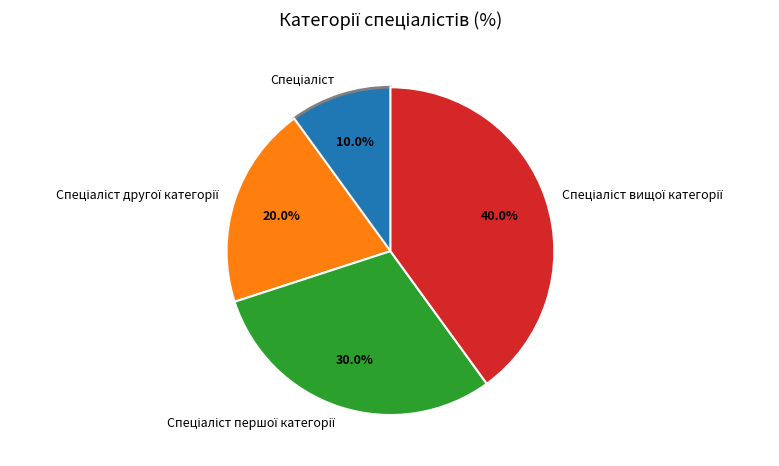

Is there any slice that represents more than half of the pie?

No